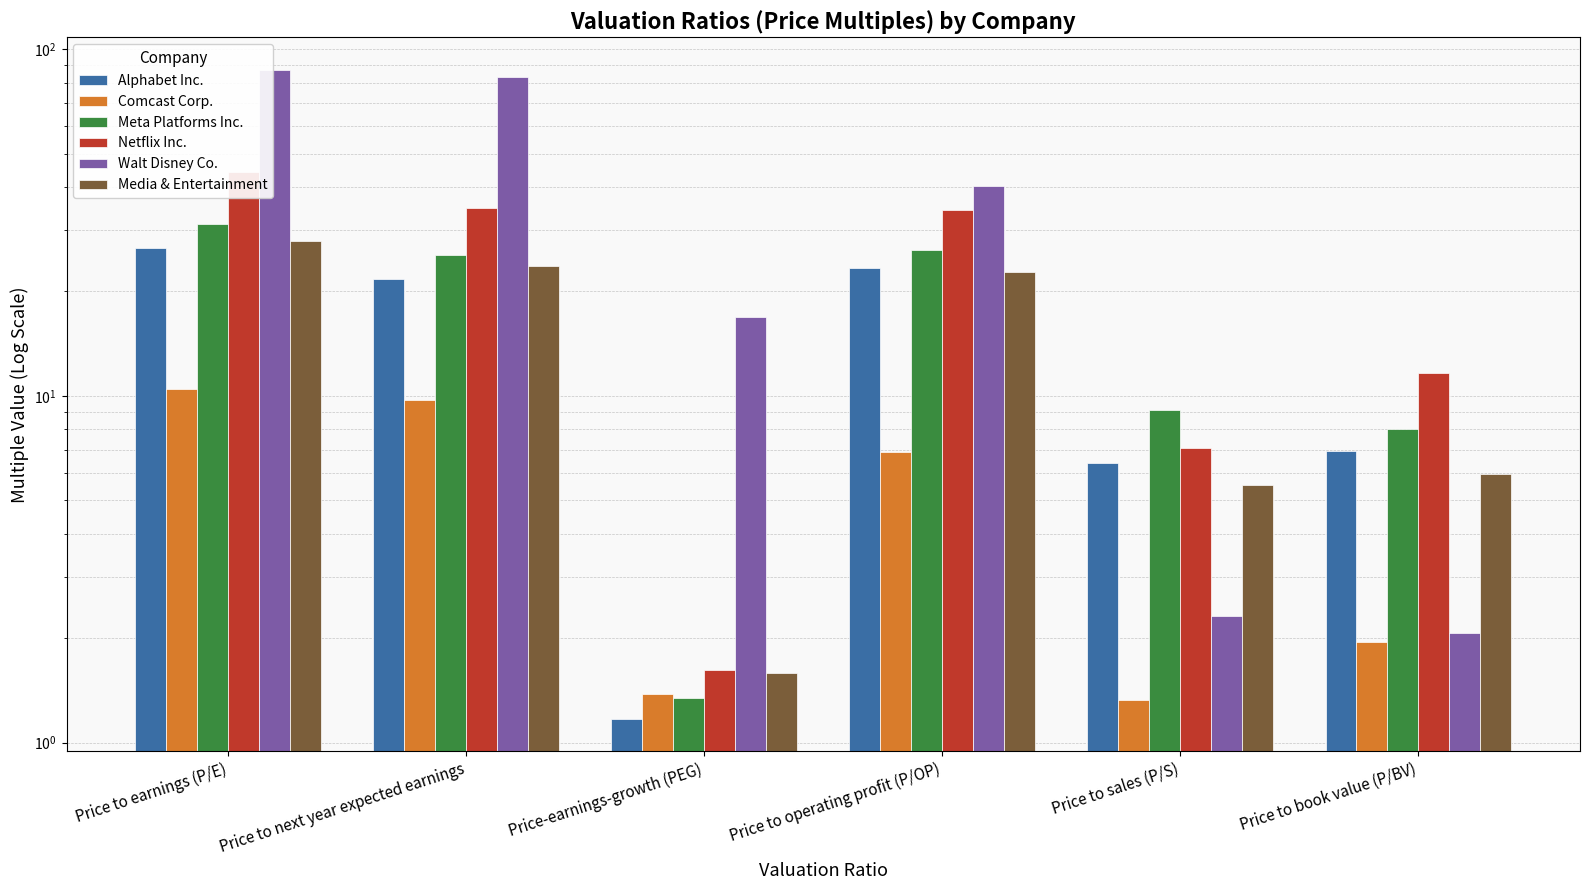

Reading left to right, extract all data points from this chart.

Alphabet Inc.: 26.6	21.7	1.2	23.3	6.4	6.9
Comcast Corp.: 10.5	9.7	1.4	6.9	1.3	1.9
Meta Platforms Inc.: 31.4	25.4	1.3	26.3	9.1	8.0
Netflix Inc.: 44.2	34.7	1.6	34.4	7.1	11.6
Walt Disney Co.: 87.3	83.0	16.9	40.3	2.3	2.1
Media & Entertainment: 27.9	23.8	1.6	22.8	5.5	5.9